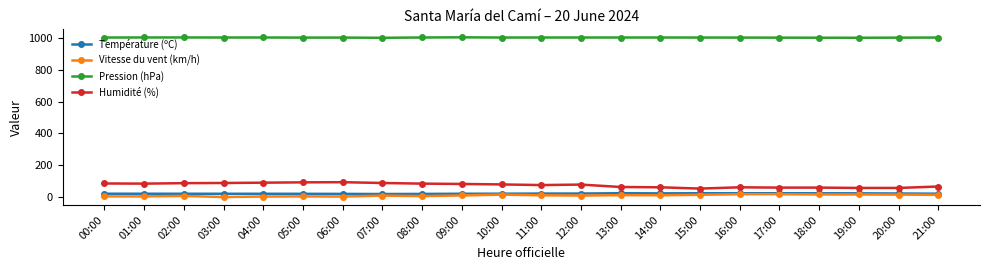

Is the value of Pression (hPa) at 19:00 greater than the value of Humidité (%) at 10:00?

Yes